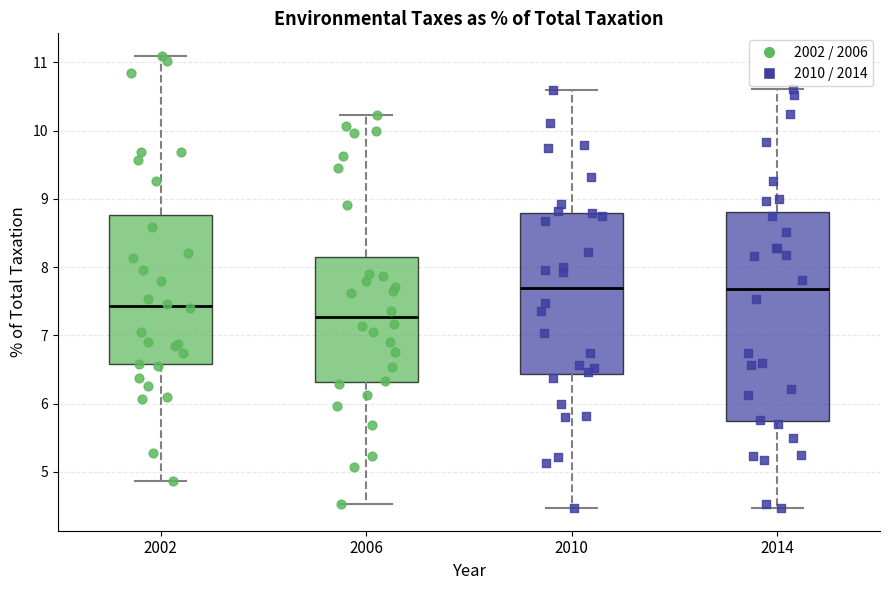

Reading left to right, transcribe this box plot: for each box, give where its median line is, the range the box spans, and where its two whiskers end, as read against the y-axis. The values are not printed on the chart, so give them approximately, as read against the axis.

2002: median 7.4, box 6.6 to 8.8, whiskers 4.9 to 11.1
2006: median 7.3, box 6.3 to 8.1, whiskers 4.5 to 10.2
2010: median 7.7, box 6.4 to 8.8, whiskers 4.5 to 10.6
2014: median 7.7, box 5.7 to 8.8, whiskers 4.5 to 10.6